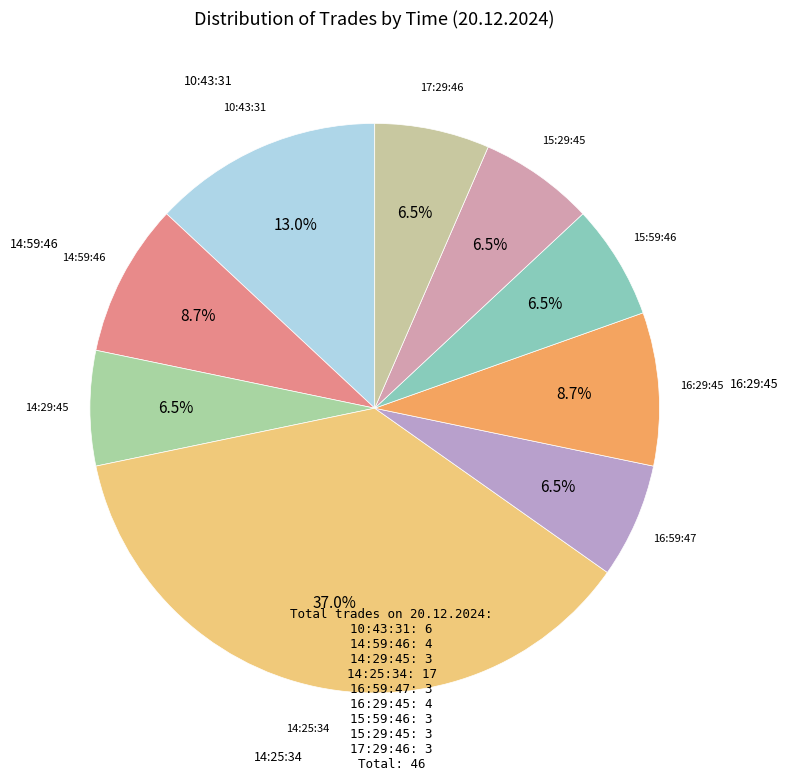

Is there a majority slice in this chart?

No